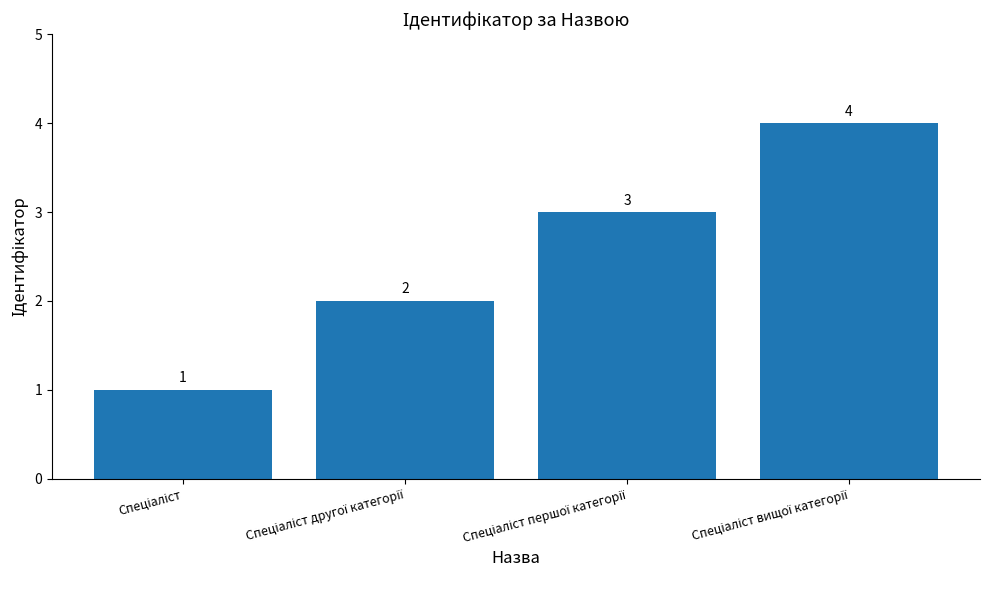

How many data points does each series have?

4